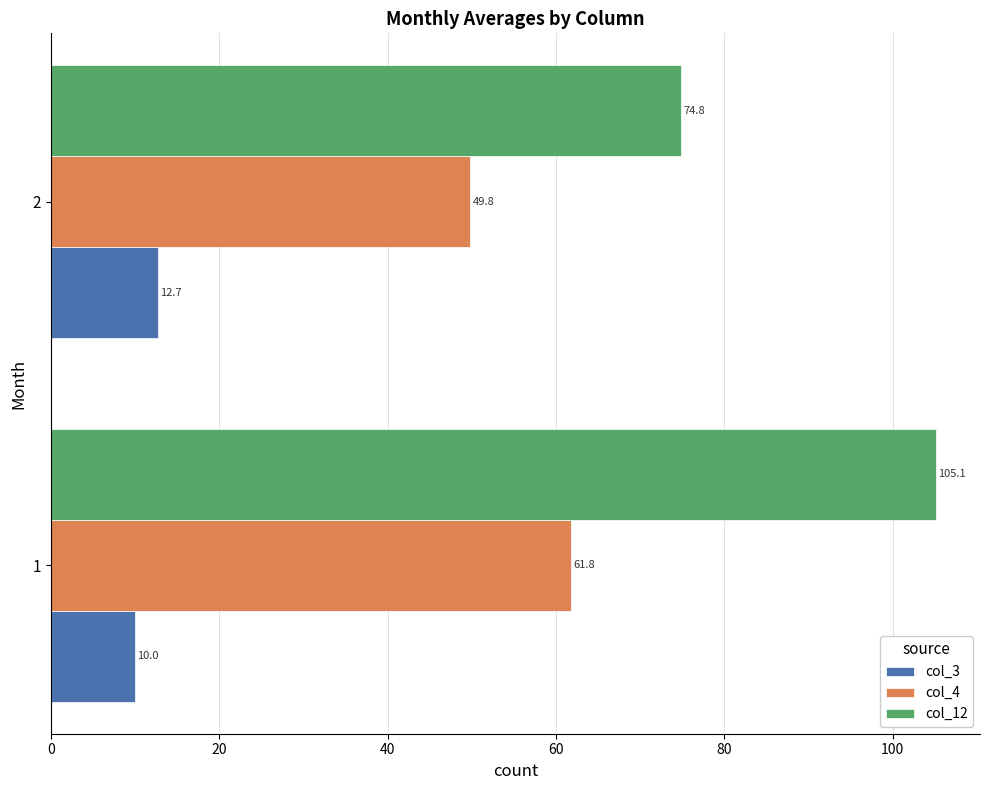

Is it true that col_12 equals 25.6 at 2?

False